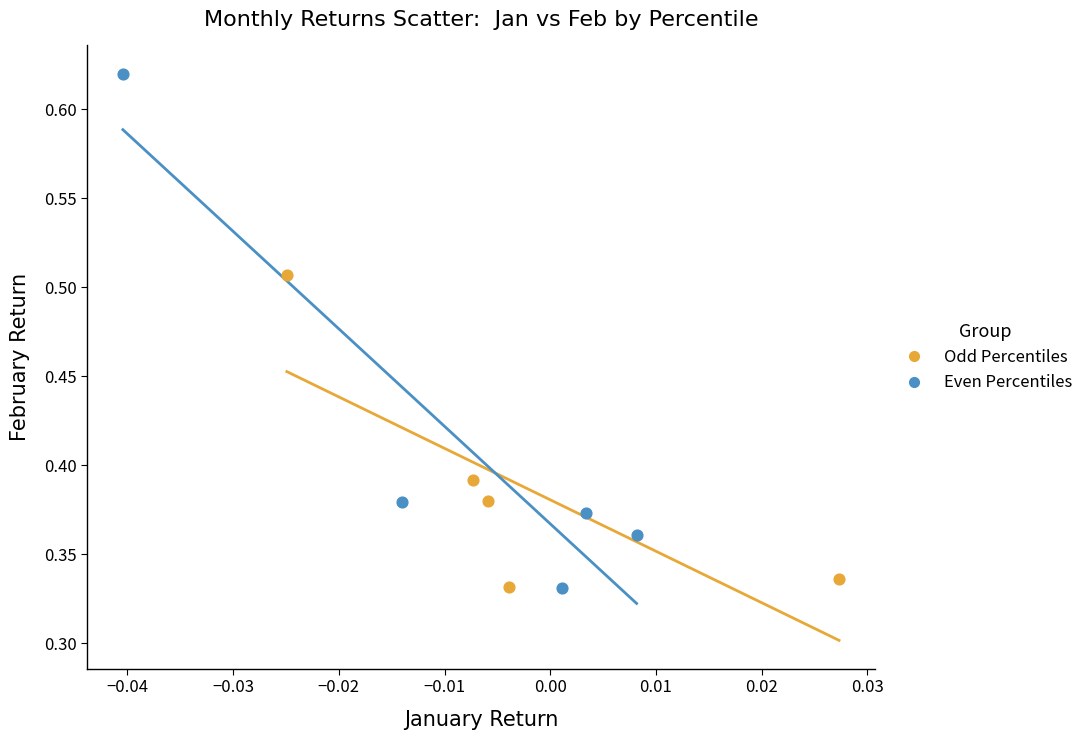

Which series has the widest spread of Y values?

Even Percentiles